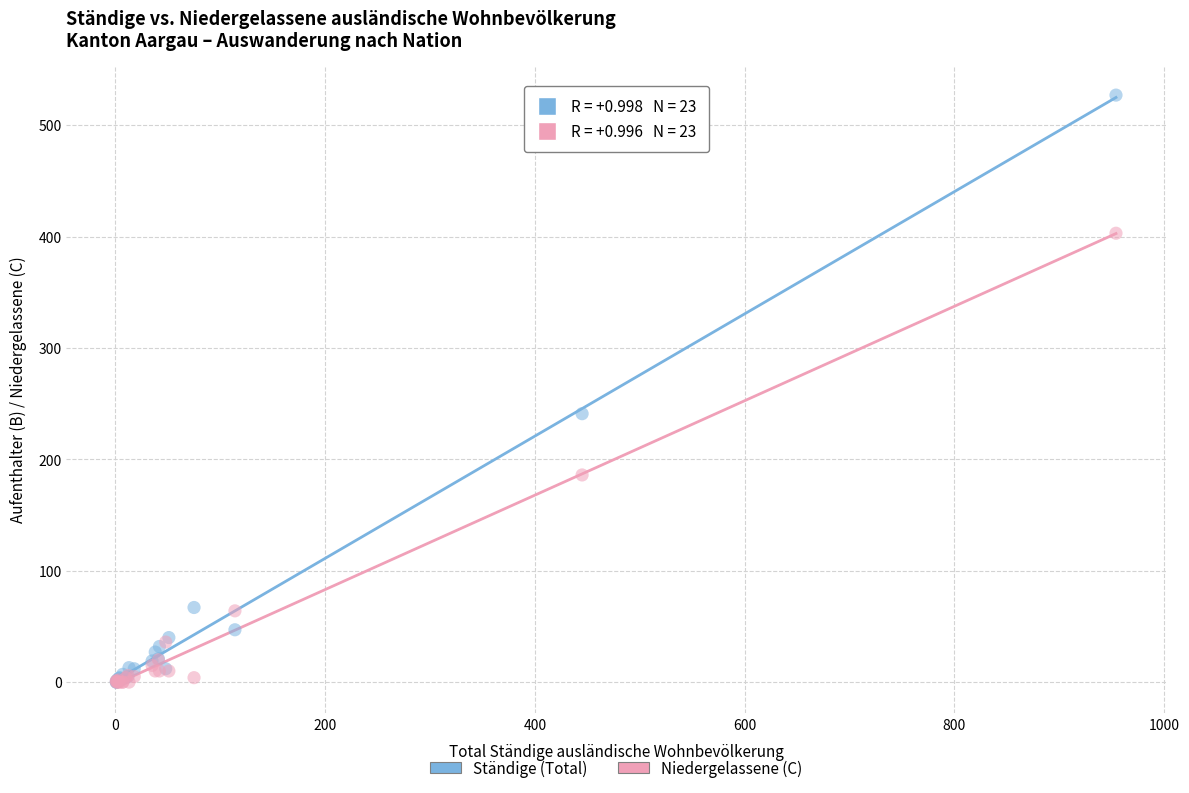

What are all the series names shown in the legend?

Ständige (Total), Niedergelassene (C)